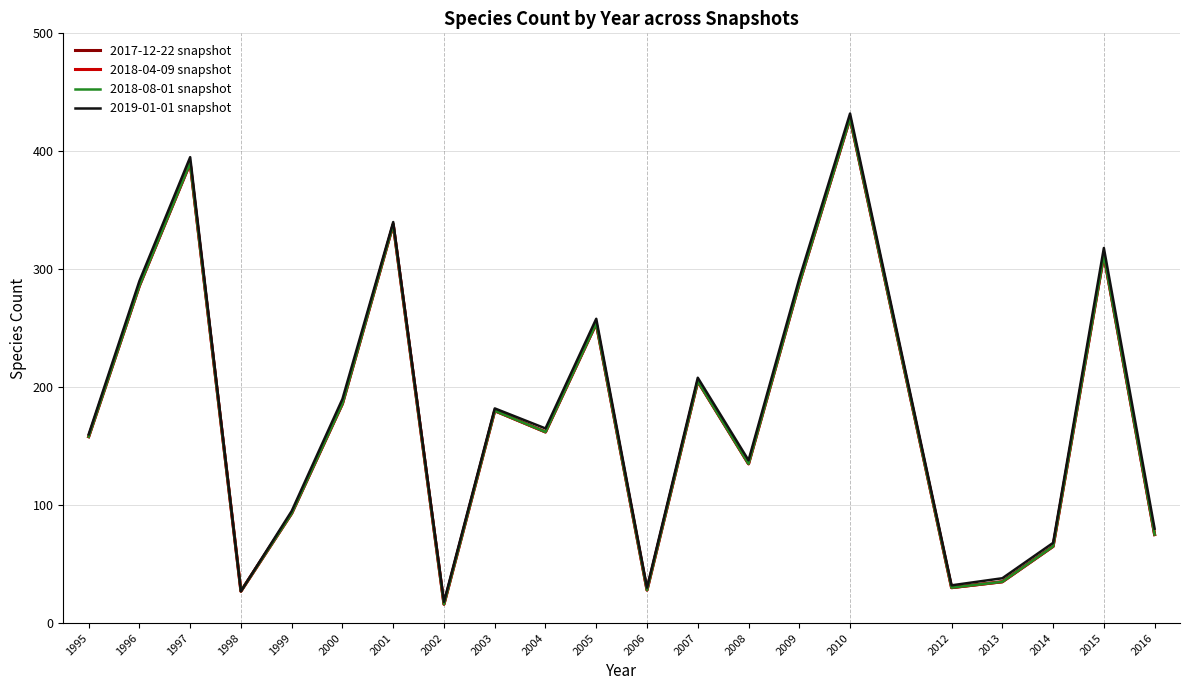

Reading right to left, extract all data points from this chart.

2017-12-22 snapshot: 2016=75	2015=312	2014=65	2013=35	2012=30	2010=428	2009=288	2008=135	2007=205	2006=28	2005=254	2004=162	2003=180	2002=16	2001=338	2000=186	1999=93	1998=27	1997=390	1996=286	1995=158
2018-04-09 snapshot: 2016=75	2015=312	2014=65	2013=35	2012=30	2010=428	2009=288	2008=135	2007=205	2006=28	2005=254	2004=162	2003=180	2002=16	2001=338	2000=186	1999=93	1998=27	1997=390	1996=286	1995=158
2018-08-01 snapshot: 2016=75	2015=312	2014=65	2013=35	2012=30	2010=428	2009=288	2008=135	2007=205	2006=28	2005=254	2004=162	2003=180	2002=16	2001=338	2000=186	1999=93	1998=27	1997=390	1996=286	1995=158
2019-01-01 snapshot: 2016=80	2015=318	2014=68	2013=38	2012=32	2010=432	2009=292	2008=138	2007=208	2006=30	2005=258	2004=165	2003=182	2002=18	2001=340	2000=190	1999=95	1998=27	1997=395	1996=290	1995=160